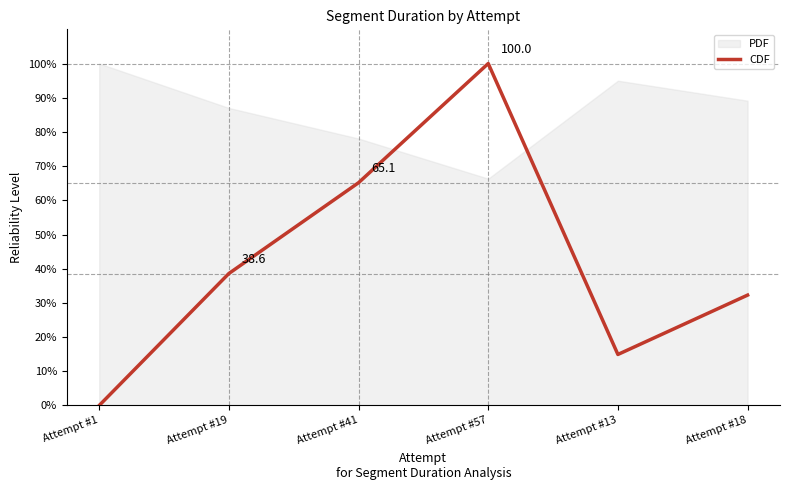

What is the change in value from Attempt #19 to Attempt #57?

+61.4